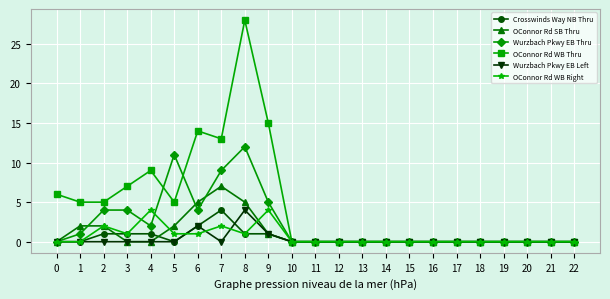

Reading left to right, transcribe all the data shown in this chart.

Crosswinds Way NB Thru: 0=0	1=0	2=1	3=1	4=1	5=0	6=2	7=4	8=1	9=1	10=0	11=0	12=0	13=0	14=0	15=0	16=0	17=0	18=0	19=0	20=0	21=0	22=0
OConnor Rd SB Thru: 0=0	1=2	2=2	3=0	4=0	5=2	6=5	7=7	8=5	9=1	10=0	11=0	12=0	13=0	14=0	15=0	16=0	17=0	18=0	19=0	20=0	21=0	22=0
Wurzbach Pkwy EB Thru: 0=0	1=1	2=4	3=4	4=2	5=11	6=4	7=9	8=12	9=5	10=0	11=0	12=0	13=0	14=0	15=0	16=0	17=0	18=0	19=0	20=0	21=0	22=0
OConnor Rd WB Thru: 0=6	1=5	2=5	3=7	4=9	5=5	6=14	7=13	8=28	9=15	10=0	11=0	12=0	13=0	14=0	15=0	16=0	17=0	18=0	19=0	20=0	21=0	22=0
Wurzbach Pkwy EB Left: 0=0	1=0	2=0	3=0	4=0	5=0	6=2	7=0	8=4	9=1	10=0	11=0	12=0	13=0	14=0	15=0	16=0	17=0	18=0	19=0	20=0	21=0	22=0
OConnor Rd WB Right: 0=0	1=0	2=2	3=1	4=4	5=1	6=1	7=2	8=1	9=4	10=0	11=0	12=0	13=0	14=0	15=0	16=0	17=0	18=0	19=0	20=0	21=0	22=0